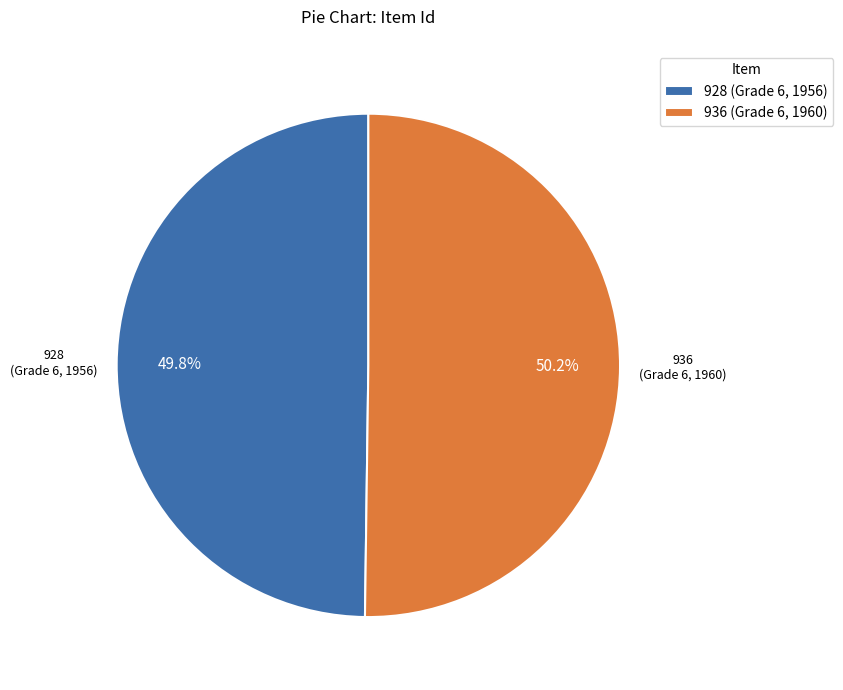

Approximately how many times larger is the value at 928 (Grade 6, 1956) compared to 936 (Grade 6, 1960)?

1.0